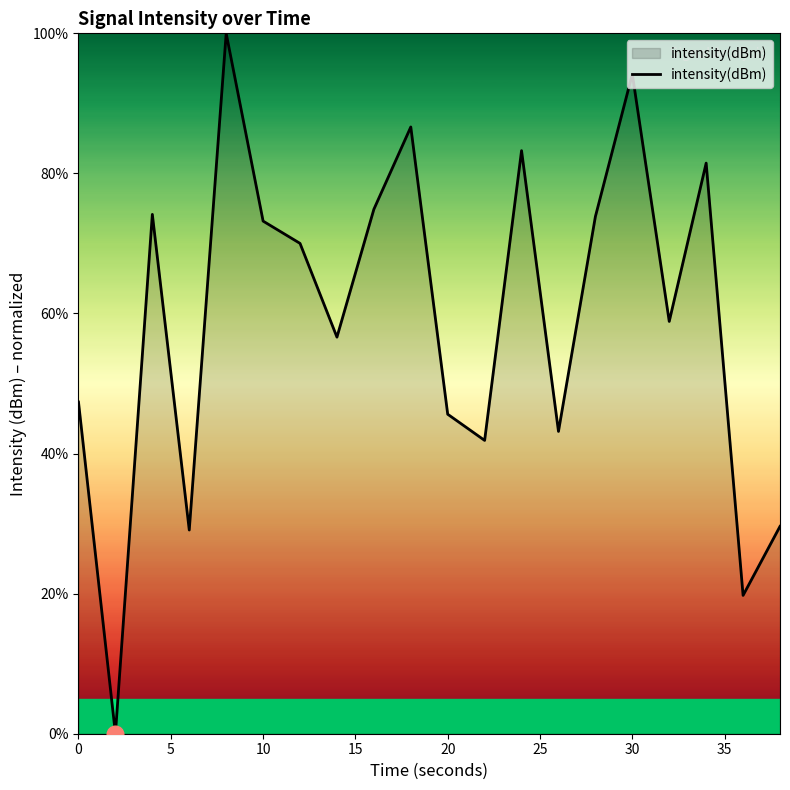

What is the difference between the maximum and minimum values?

100.0